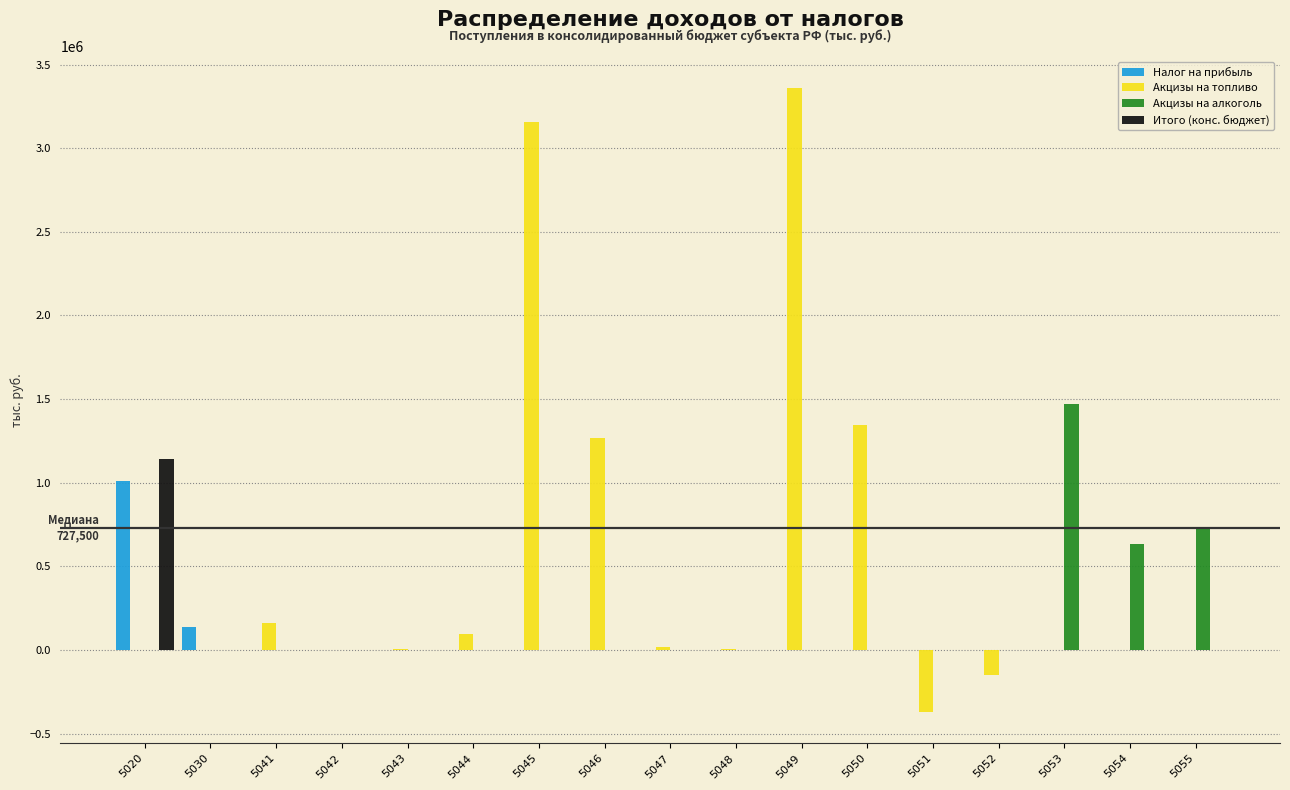

The value of Итого (конс. бюджет) at 5055 is -477365. True or false?

False